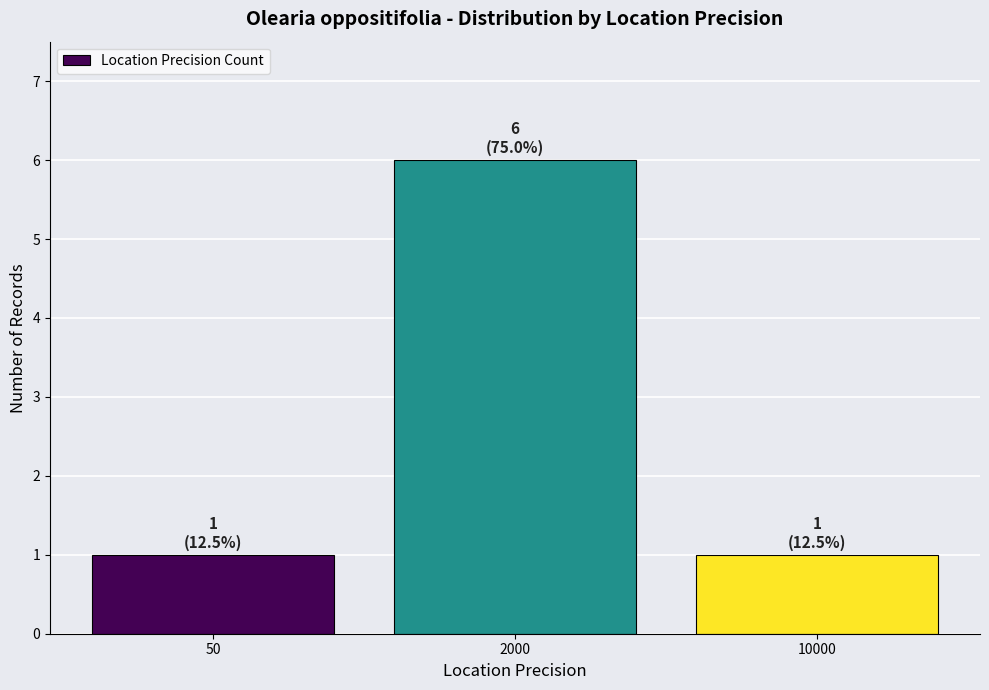

What is the ratio of the value at 2000 to the value at 10000?

6.0